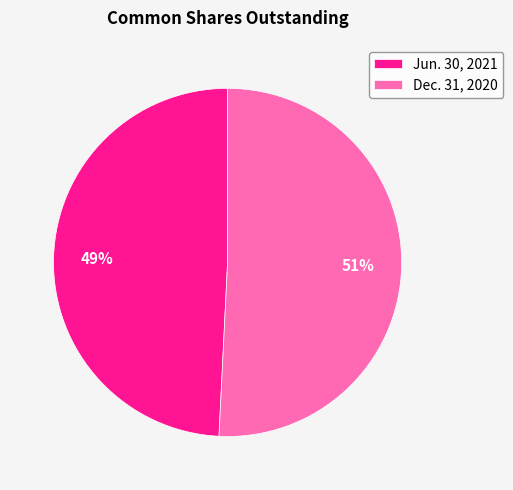

Rank the categories by value from lowest to highest.

Jun. 30, 2021, Dec. 31, 2020